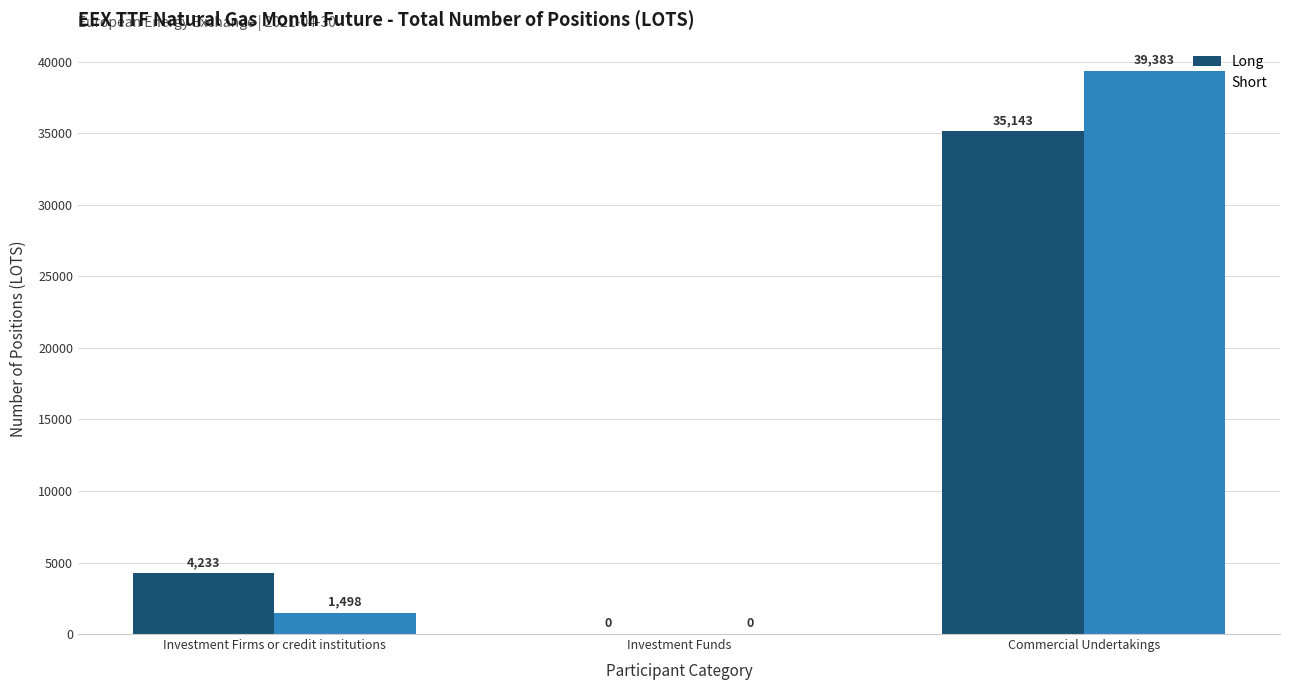

The value of Long at Commercial Undertakings is 18620.3. True or false?

False